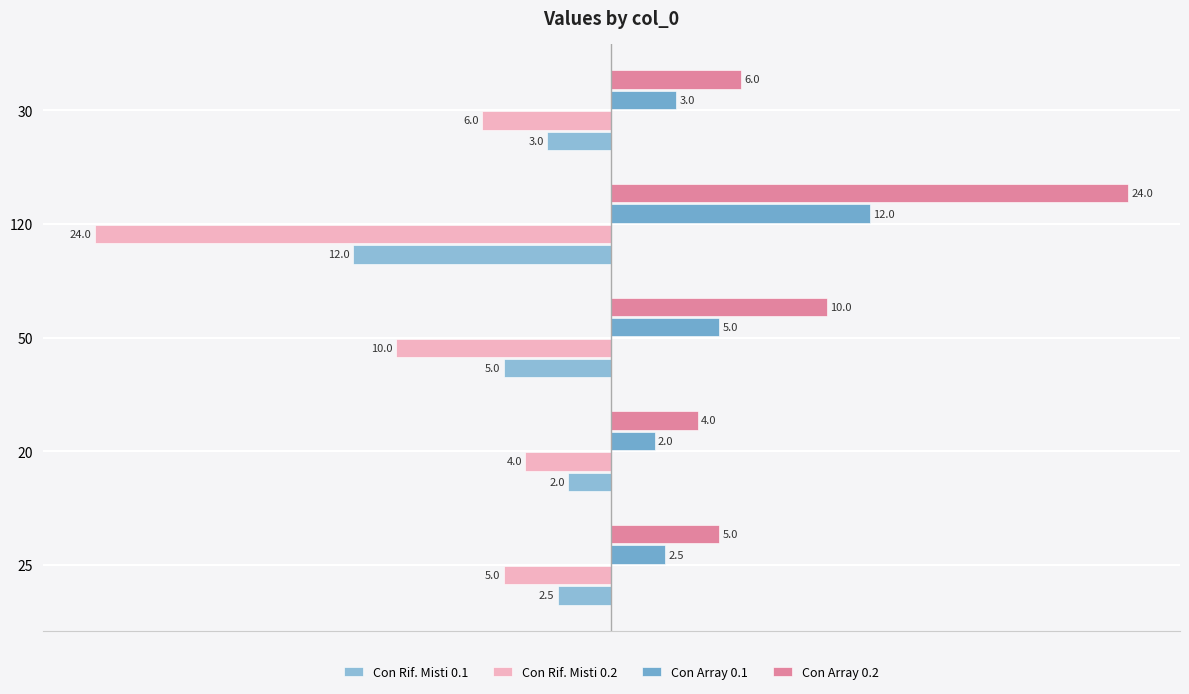

Rank the series by their maximum value, from lowest to highest.

Con Rif. Misti 0.2, Con Rif. Misti 0.1, Con Array 0.1, Con Array 0.2